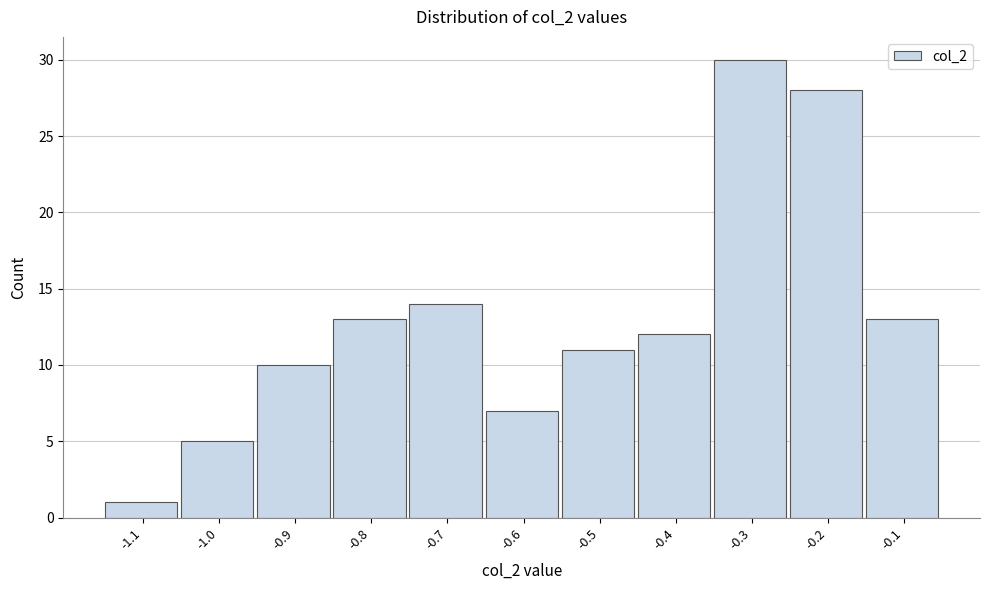

Reading right to left, list all the values displayed in this chart.

-0.1=13	-0.2=28	-0.3=30	-0.4=12	-0.5=11	-0.6=7	-0.7=14	-0.8=13	-0.9=10	-1.0=5	-1.1=1